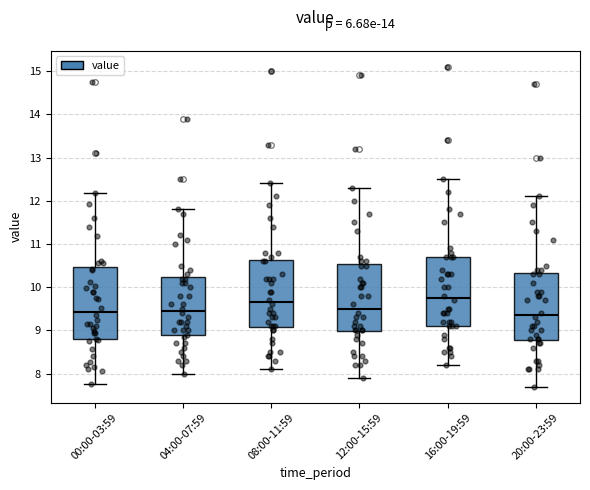

Which box has the highest median line?

16:00-19:59